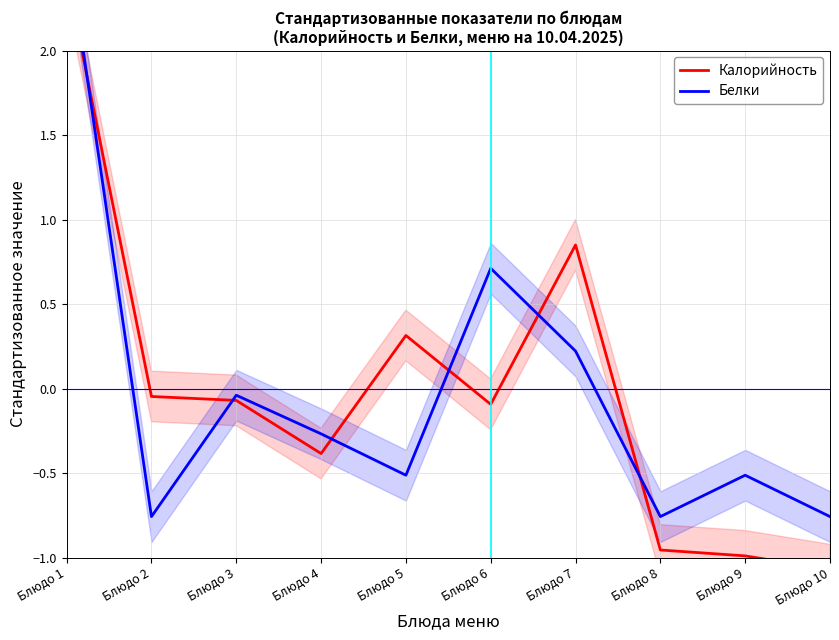

Rank the categories by Калорийность value from highest to lowest.

Блюдо 1, Блюдо 7, Блюдо 5, Блюдо 2, Блюдо 3, Блюдо 6, Блюдо 4, Блюдо 8, Блюдо 9, Блюдо 10